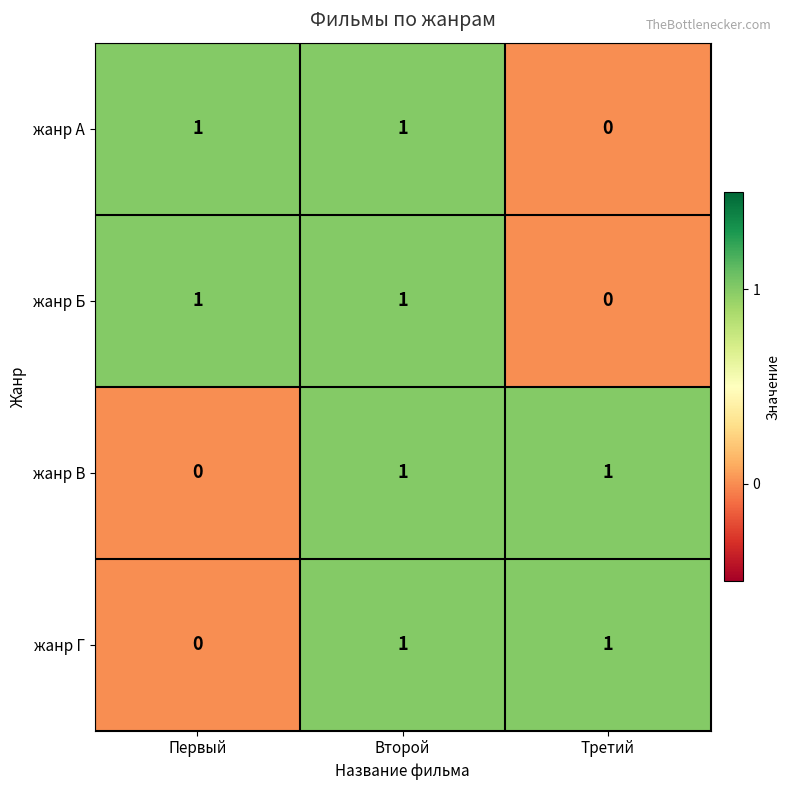

How many data points in жанр Г are less than 1?

1